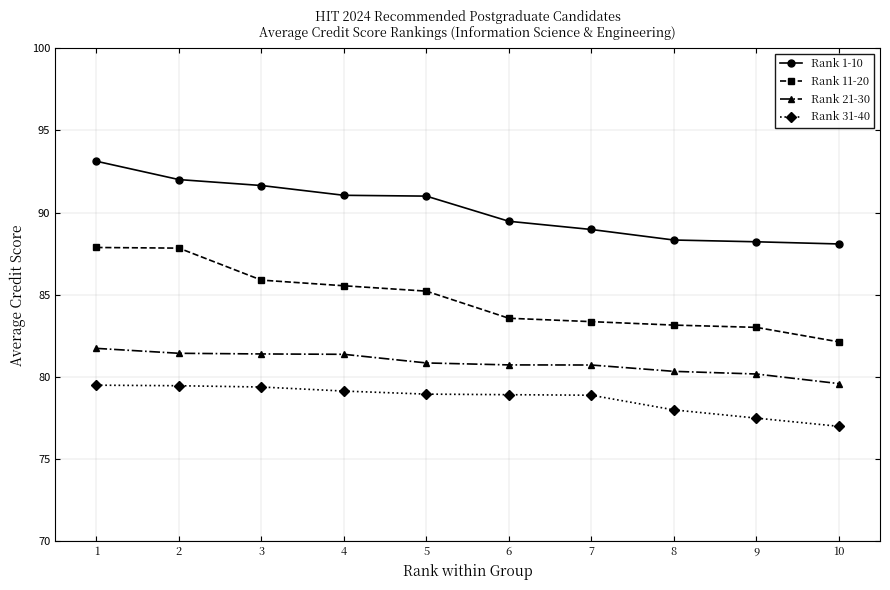

What is the total value across all series at 9?

328.9